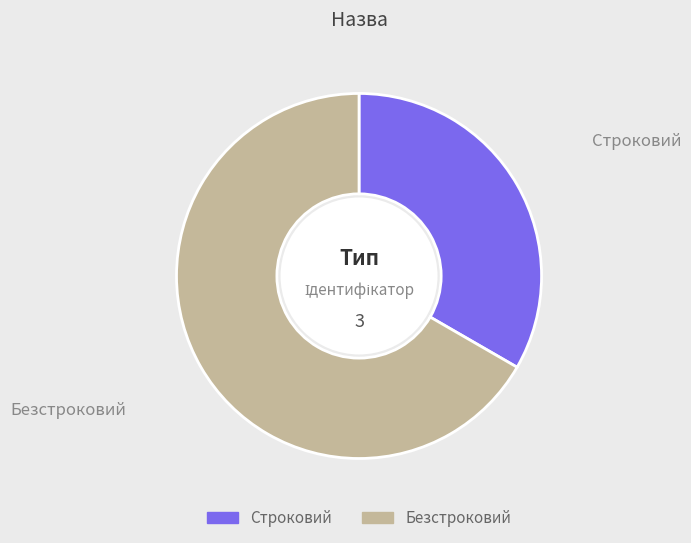

Between Безстроковий and Строковий, which is larger?

Безстроковий